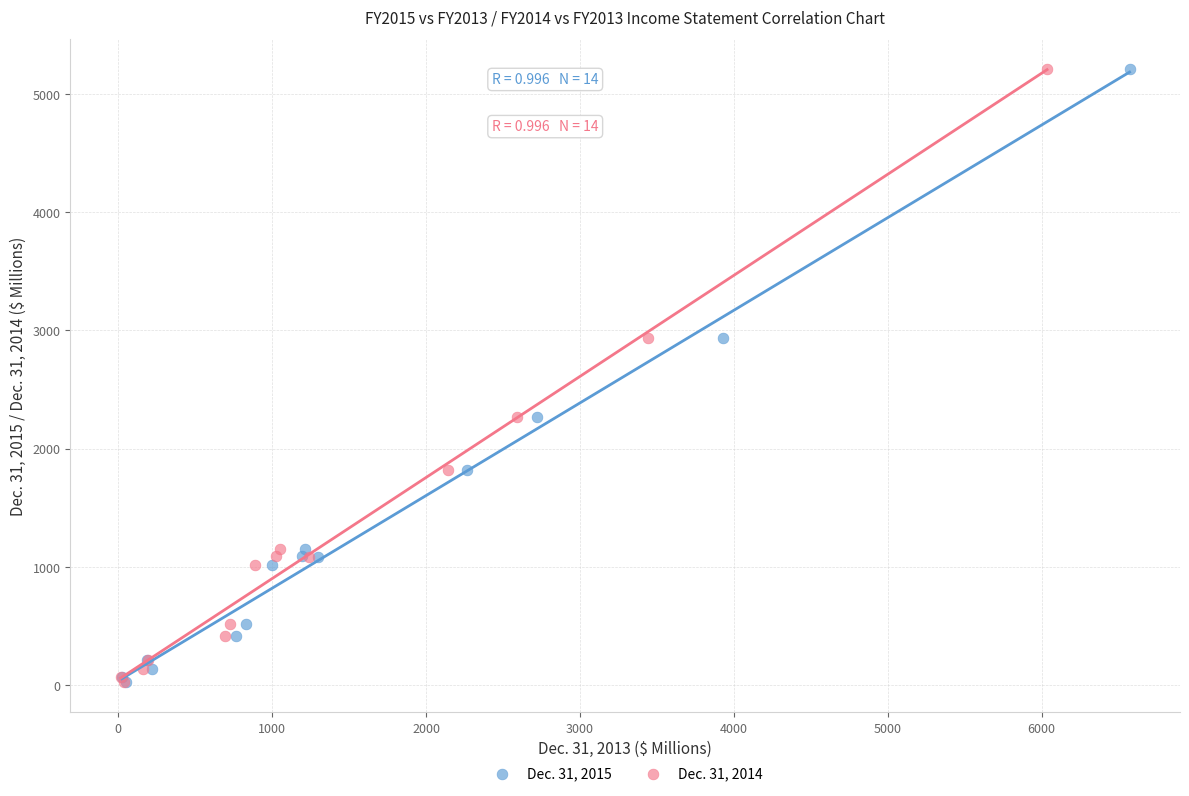

What are all the series names shown in the legend?

Dec. 31, 2015, Dec. 31, 2014